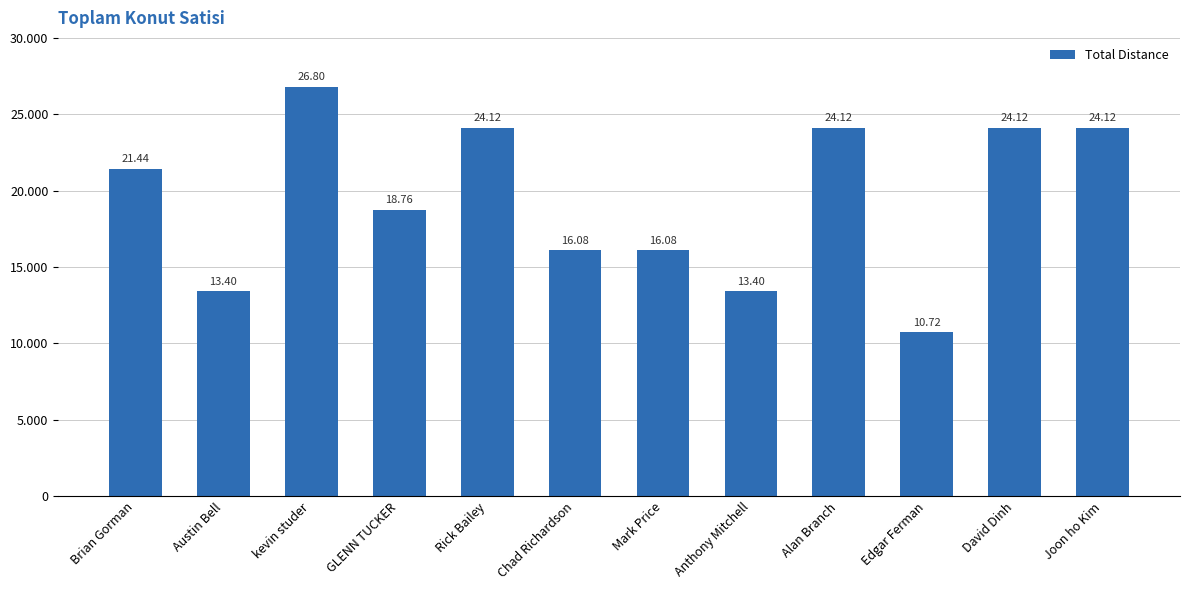

How many bars are there in total?

12